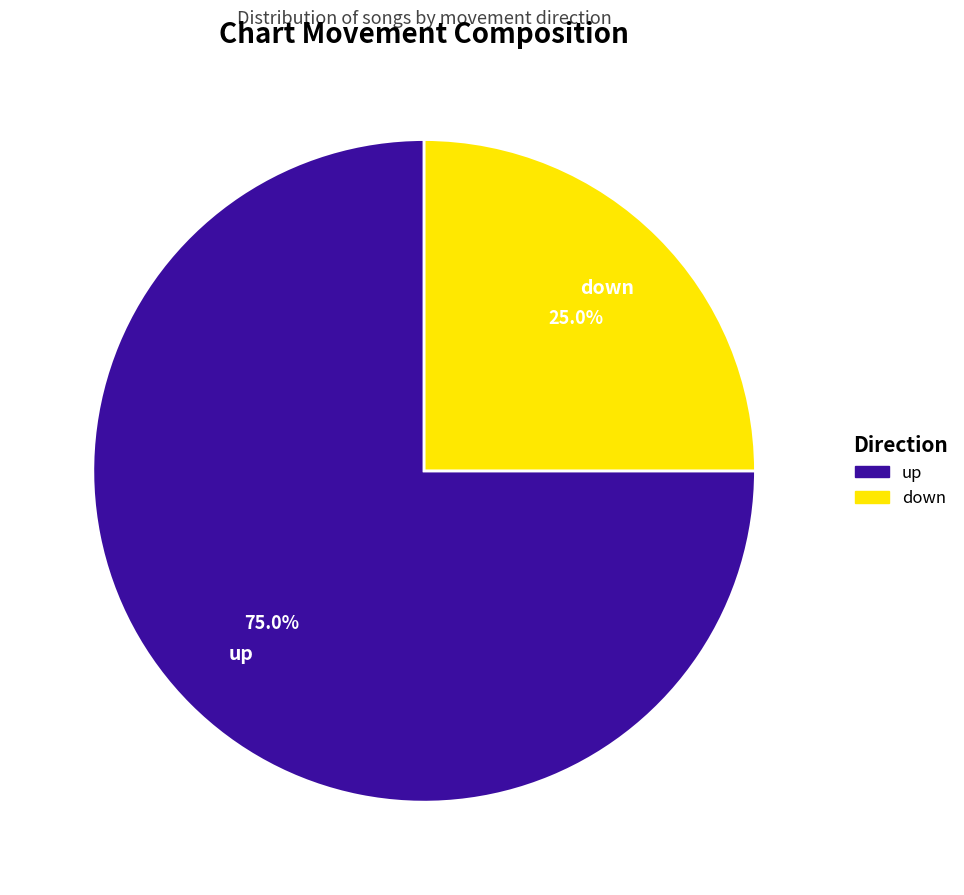

Which slice is the smallest?

down